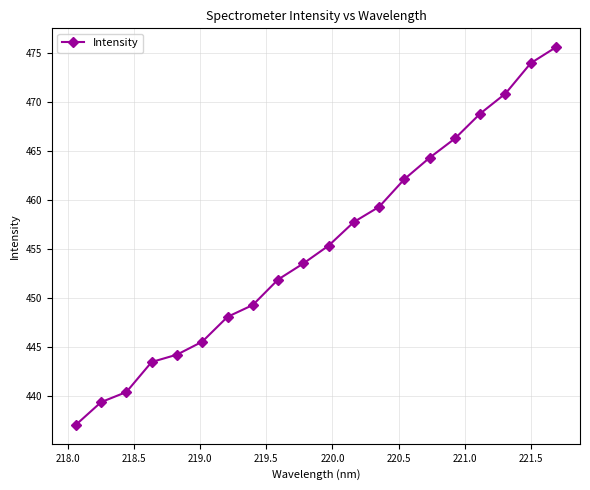

Is this an area chart (filled region under the line)?

No